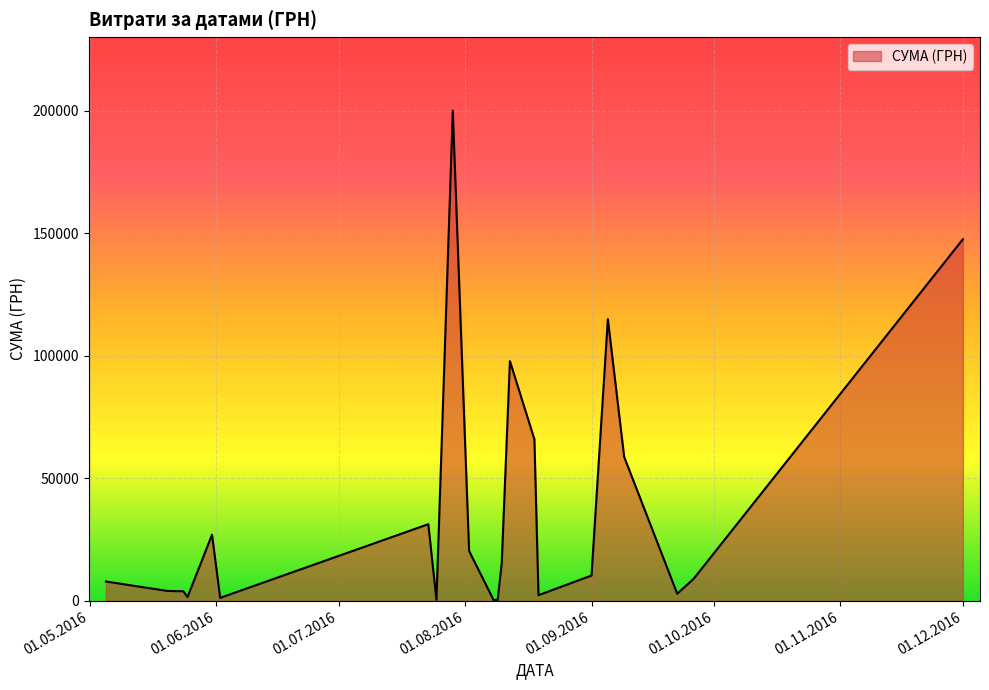

What is the greatest value displayed?

199990.0